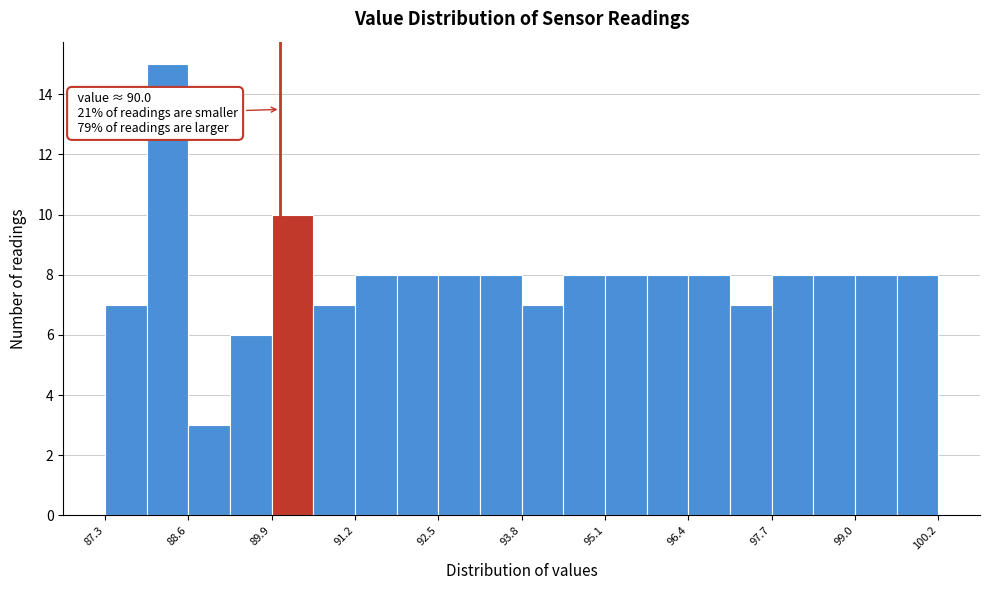

Read against the x-axis, roughly where is the centre of the tallest bar?

88.2